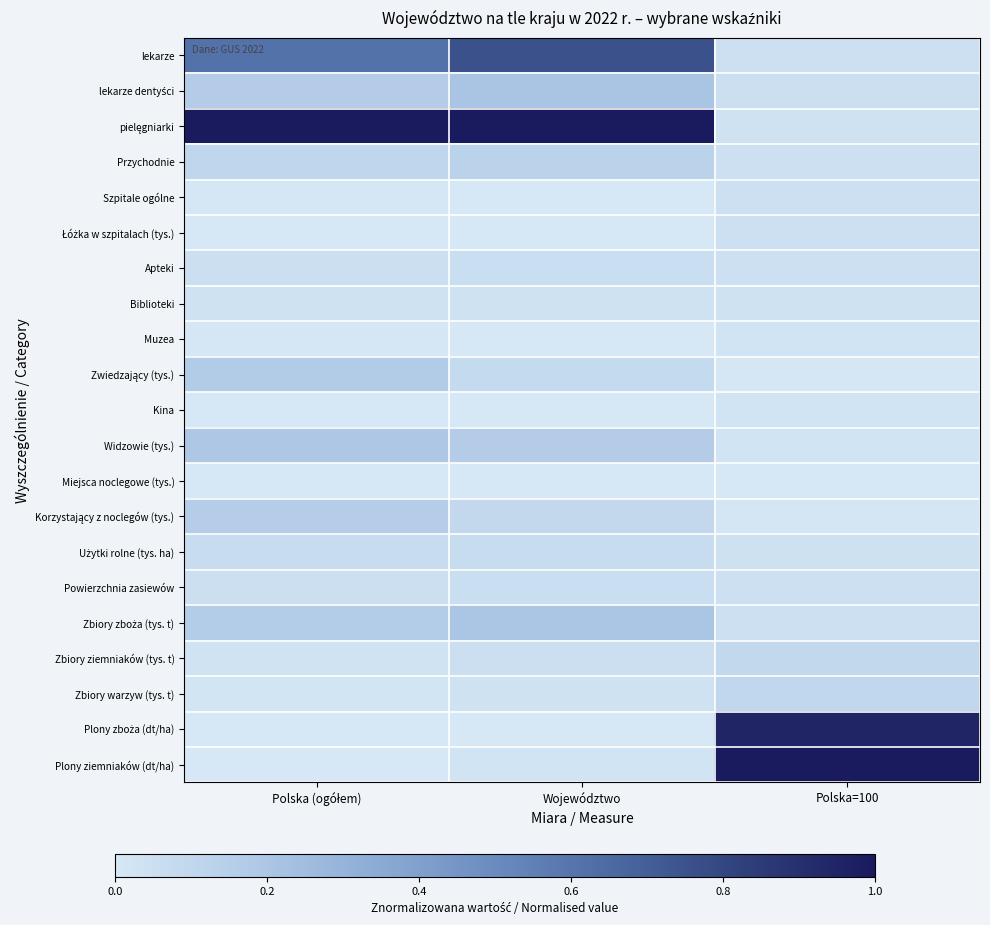

What is the greatest value displayed?

1.0